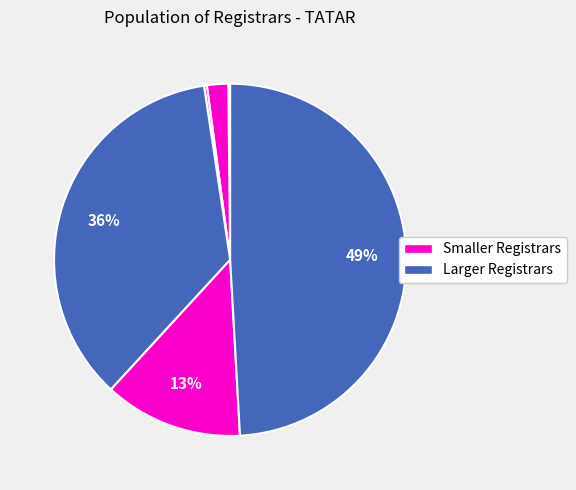

Is there a majority slice in this chart?

No